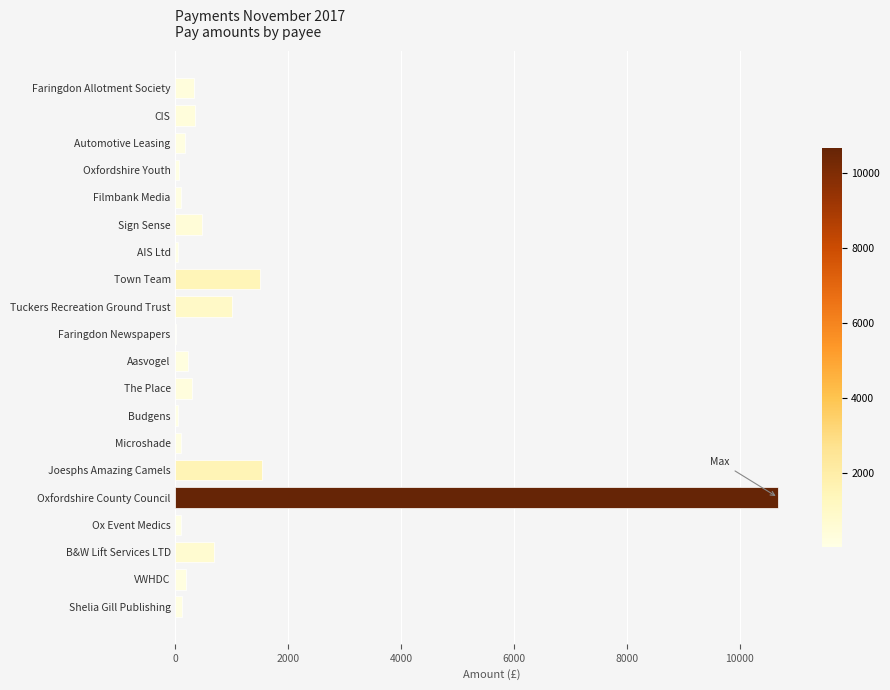

What is the maximum value shown in the chart?

10678.8